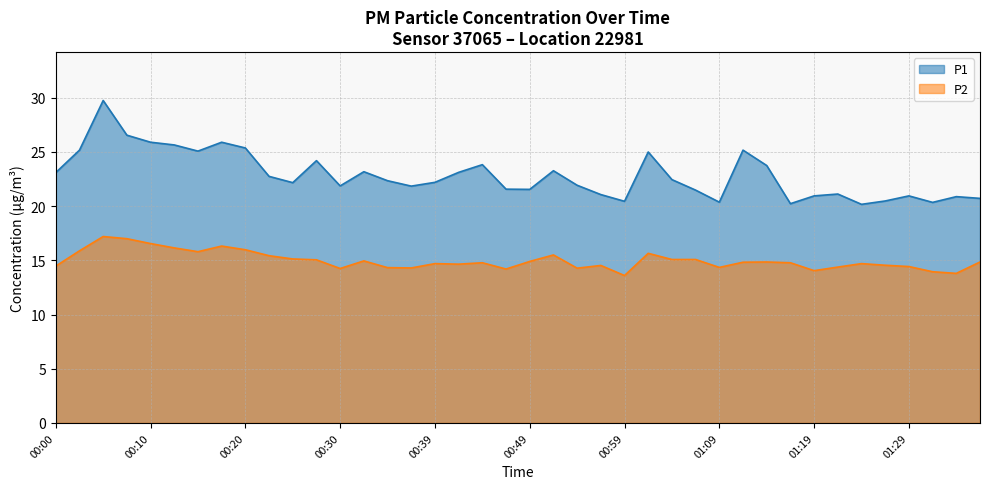

What is the label of the 10th point from the right?

01:14